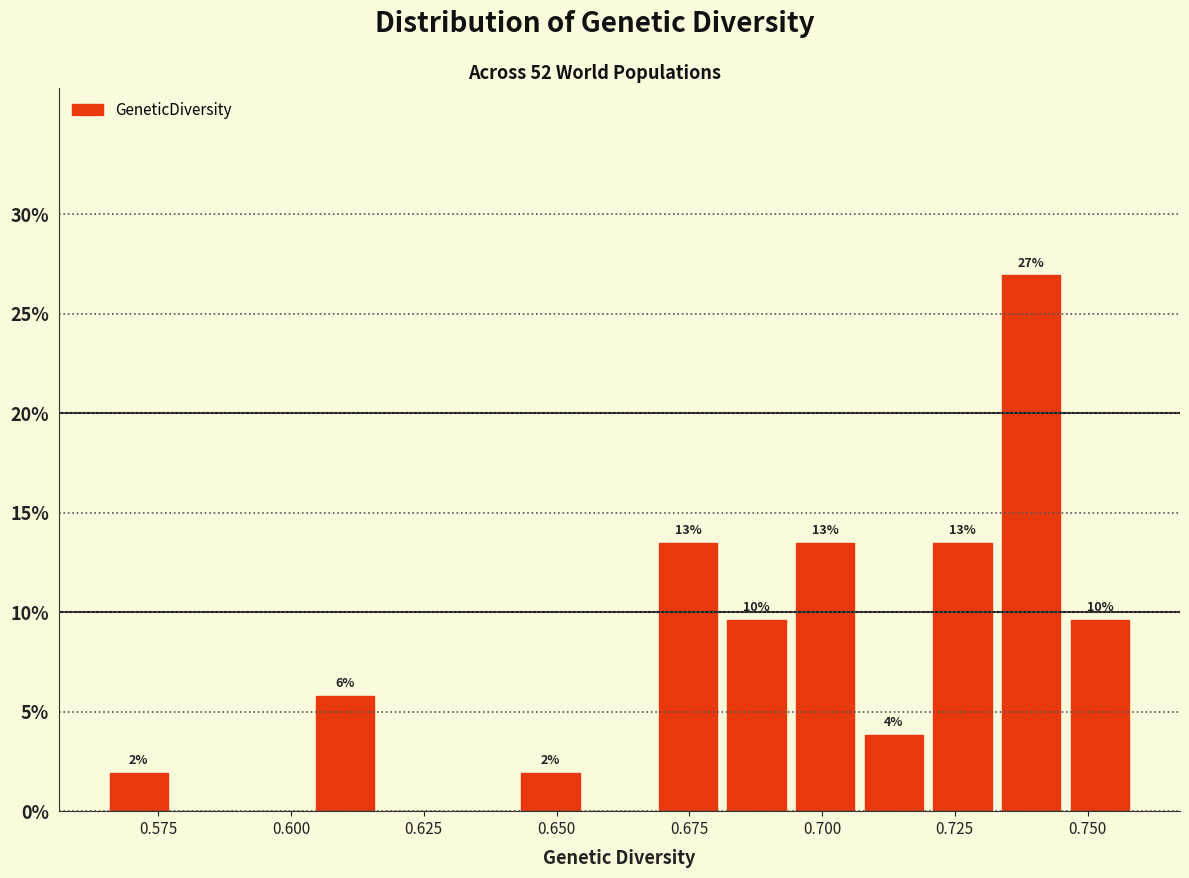

Around what value on the x-axis is the tallest bar? Give the approximate position of its centre, as read against the axis.

0.740